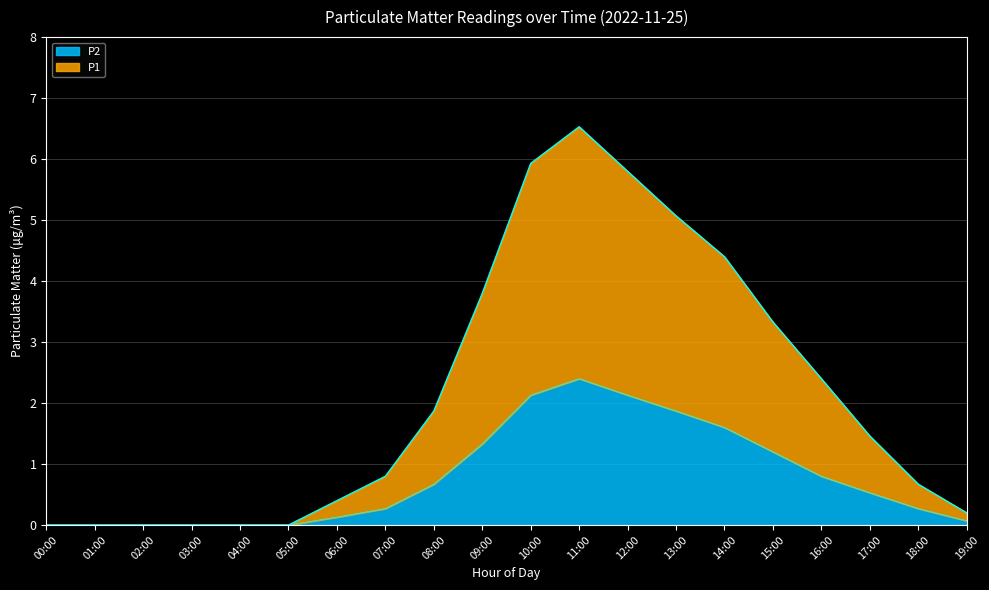

How many data points in P1 are less than 1?

10